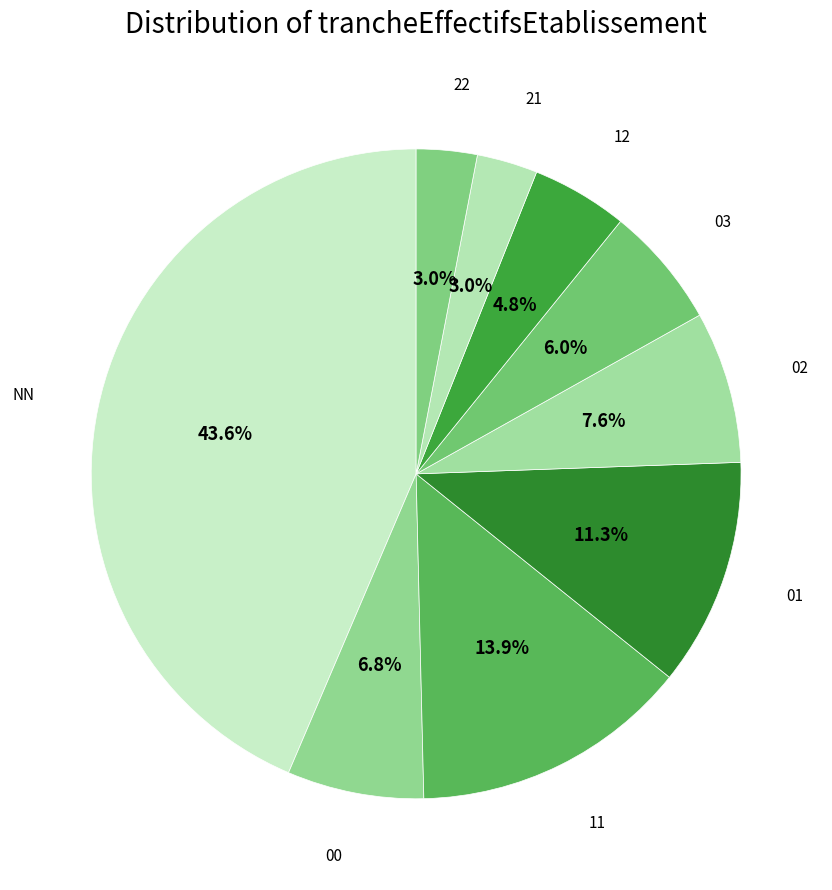

Is there a majority slice in this chart?

No